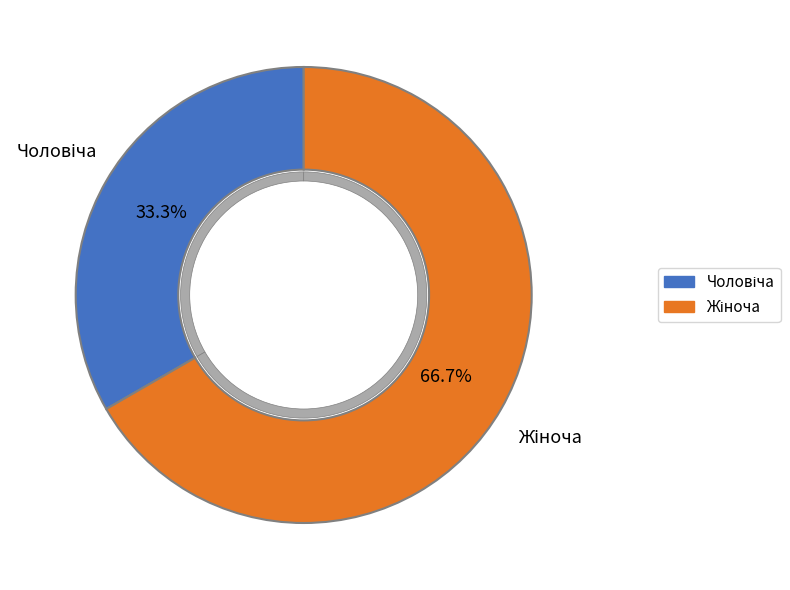

To the nearest percent, what is the average slice percentage?

50%